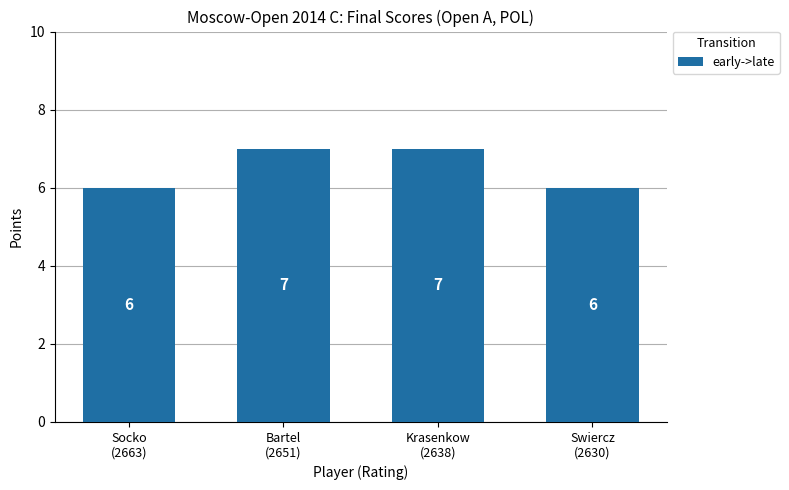

Reading left to right, list all the values displayed in this chart.

6	7	7	6